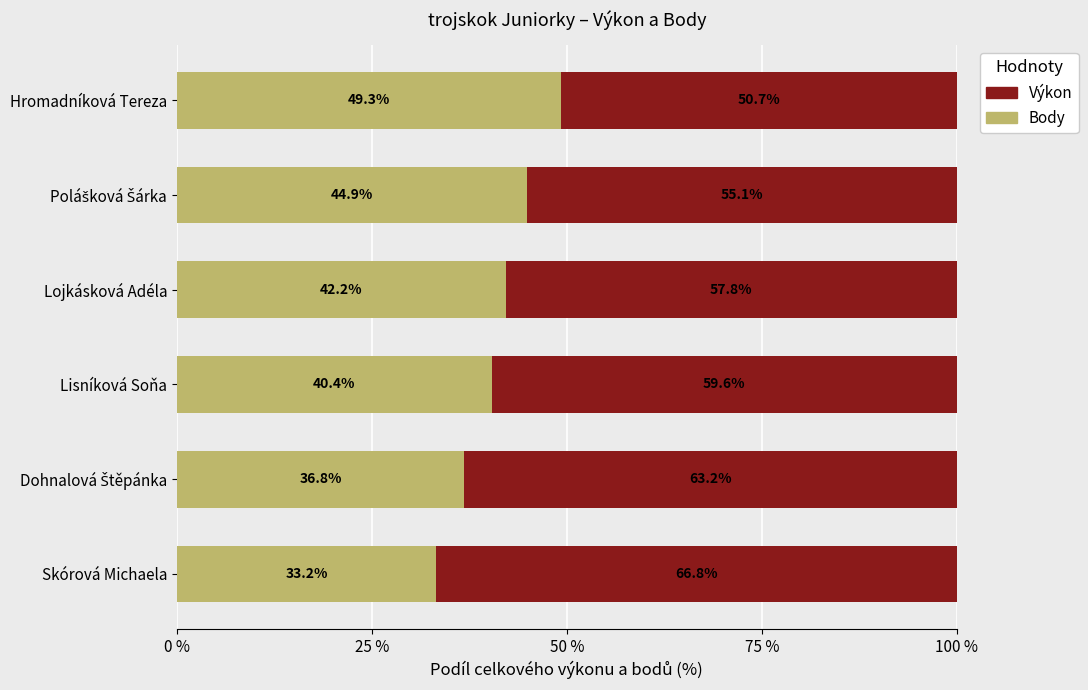

What is the approximate value of Body at Lisníková Soňa?

40.4